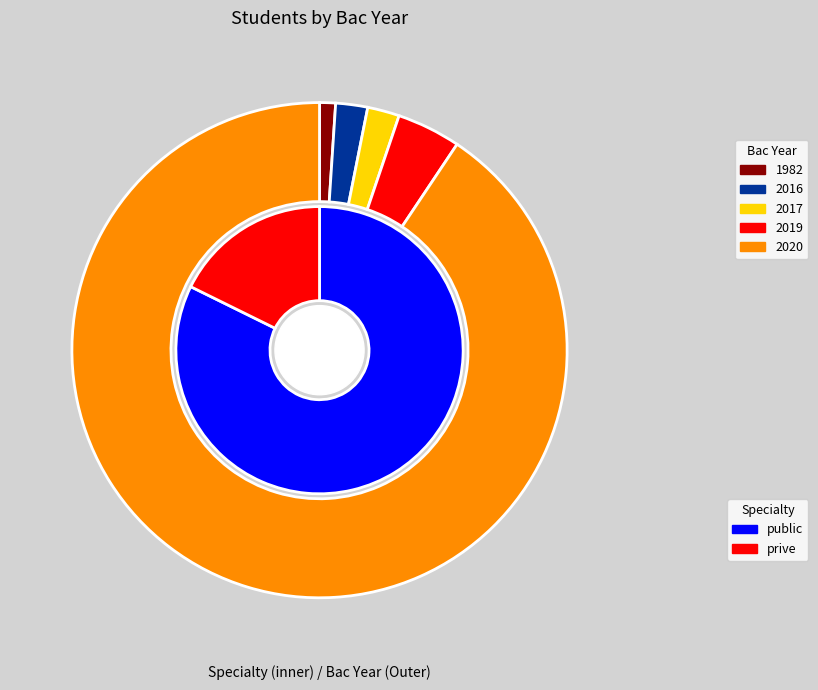

The other slice represents 2% of the pie. True or false?

True